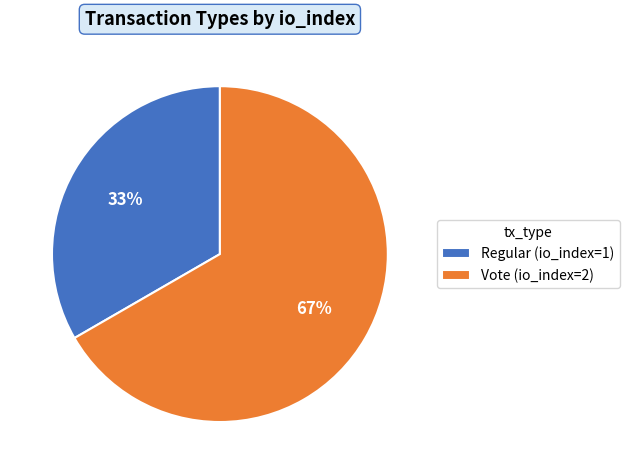

The Regular (io_index=1) slice represents 33% of the pie. True or false?

True